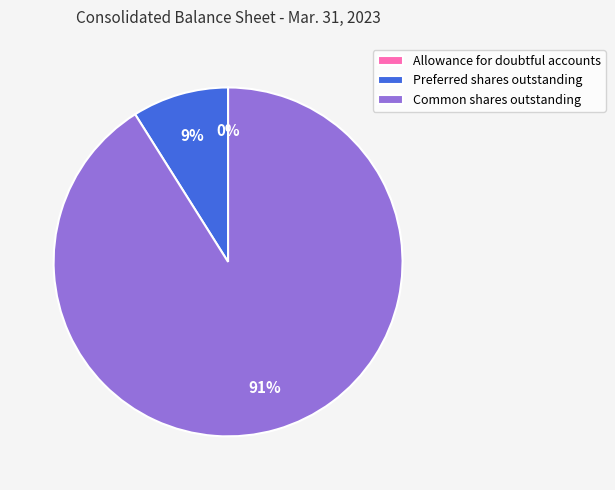

To the nearest percent, what portion does Common shares outstanding represent?

91%